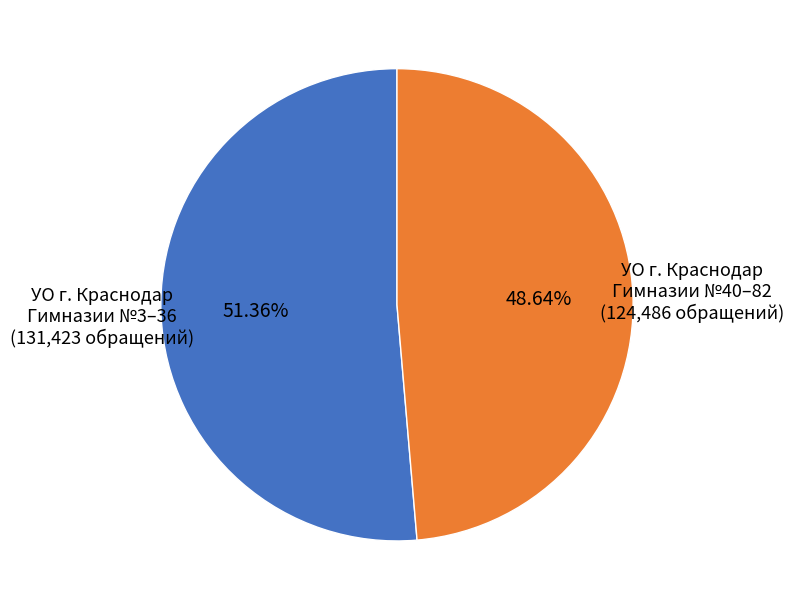

Is there any slice that represents more than half of the pie?

Yes